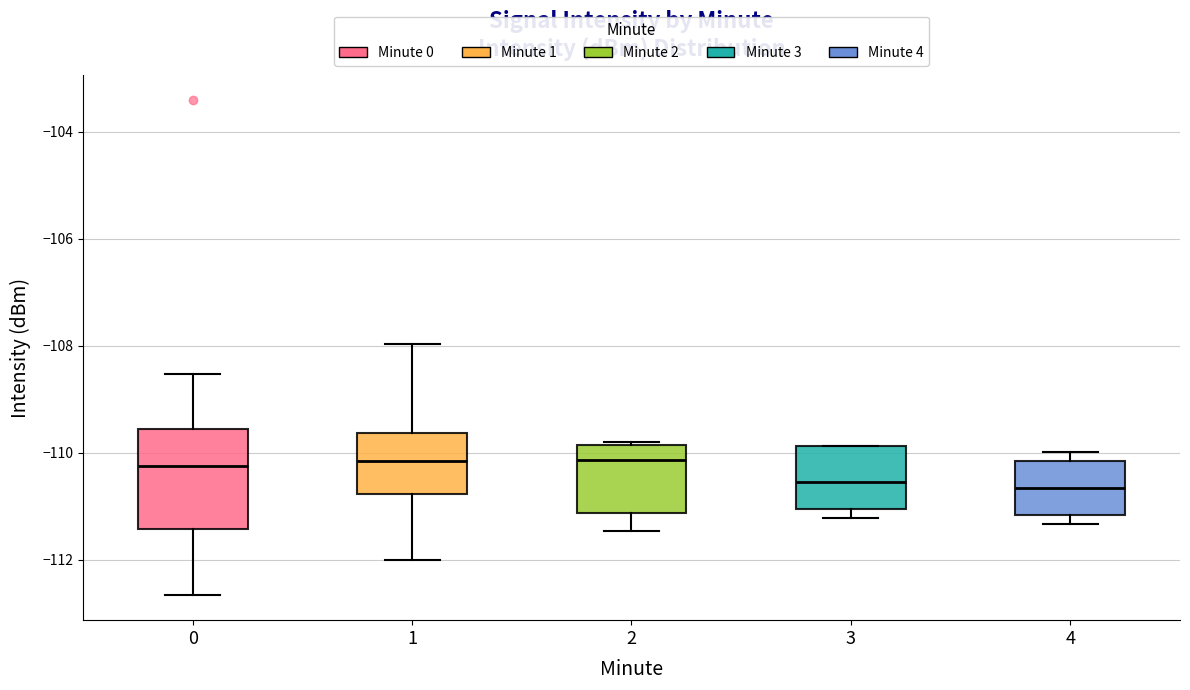

Reading left to right, transcribe this box plot: for each box, give where its median line is, the range the box spans, and where its two whiskers end, as read against the y-axis. The values are not printed on the chart, so give them approximately, as read against the axis.

0: median -110.2, box -111.4 to -109.6, whiskers -112.6 to -108.6
1: median -110.2, box -110.8 to -109.6, whiskers -112.0 to -108.0
2: median -110.2, box -111.2 to -109.8, whiskers -111.4 to -109.8
3: median -110.6, box -111.0 to -109.8, whiskers -111.2 to -109.8
4: median -110.6, box -111.2 to -110.2, whiskers -111.4 to -110.0